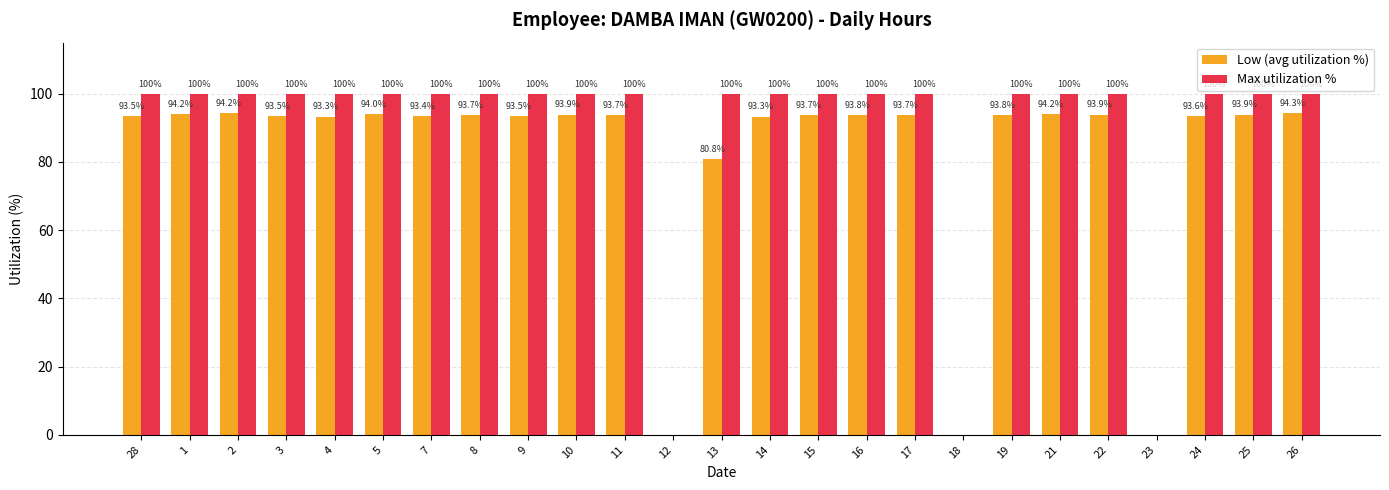

Where is Low (avg utilization %) nearest to the value 47?

13